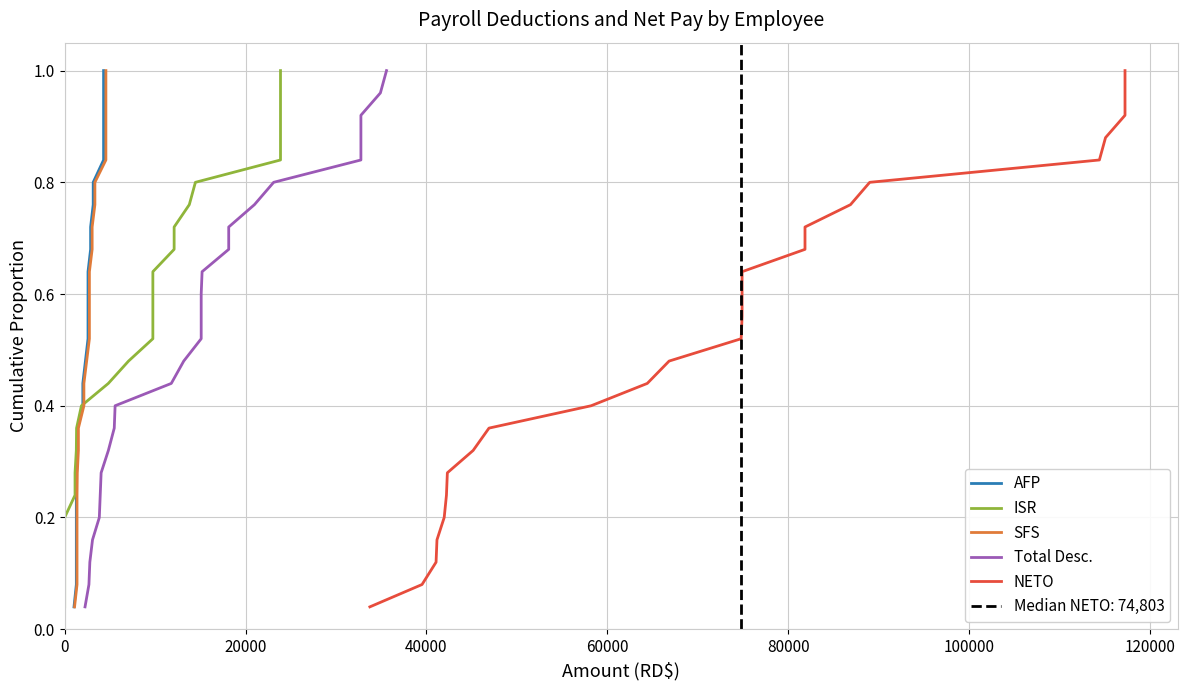

Is it true that AFP equals 0.1 at 100000?

False